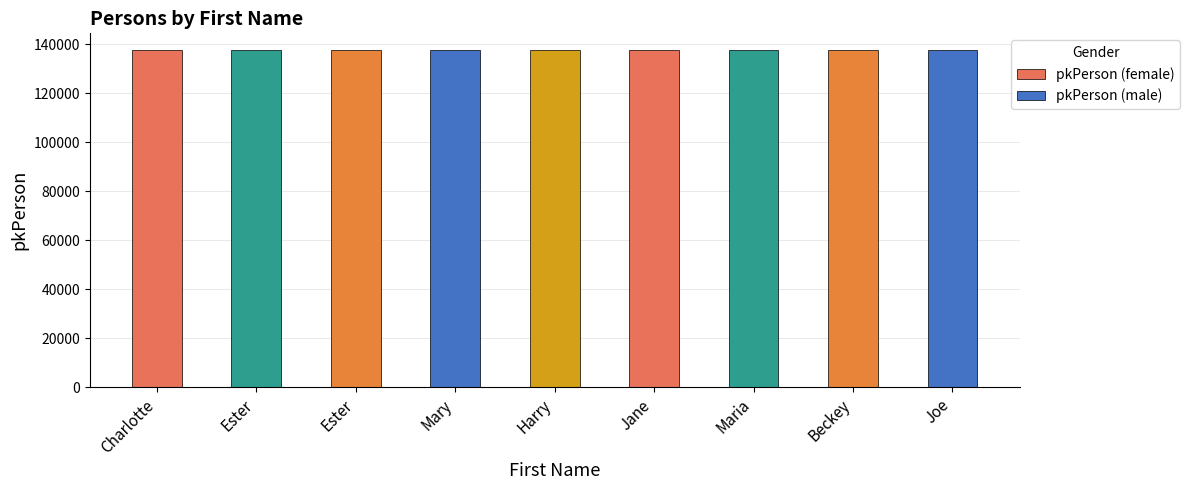

What is the label of the 1st bar from the left?

Charlotte